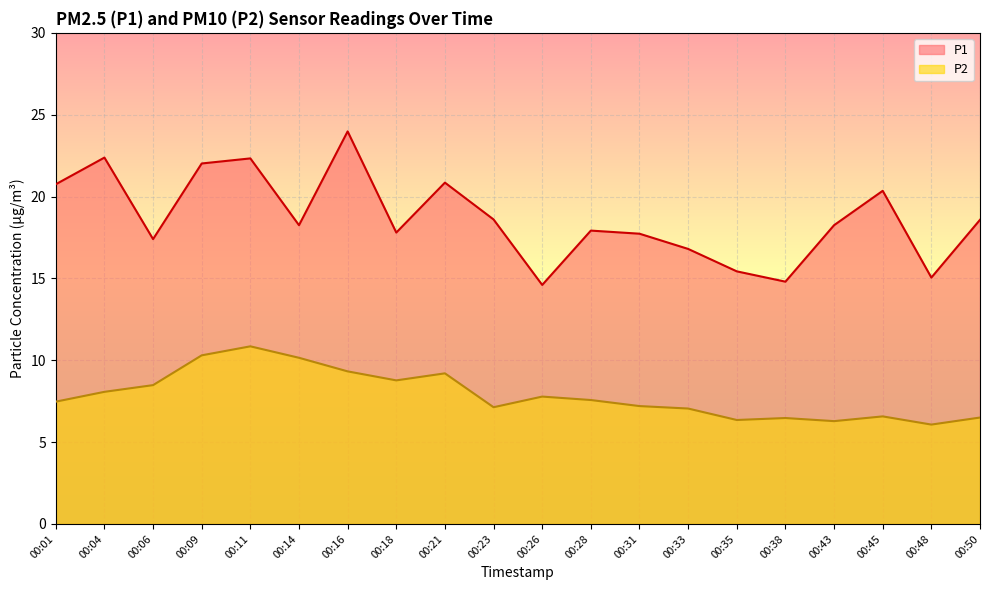

At which label does P2 reach its peak?

00:11